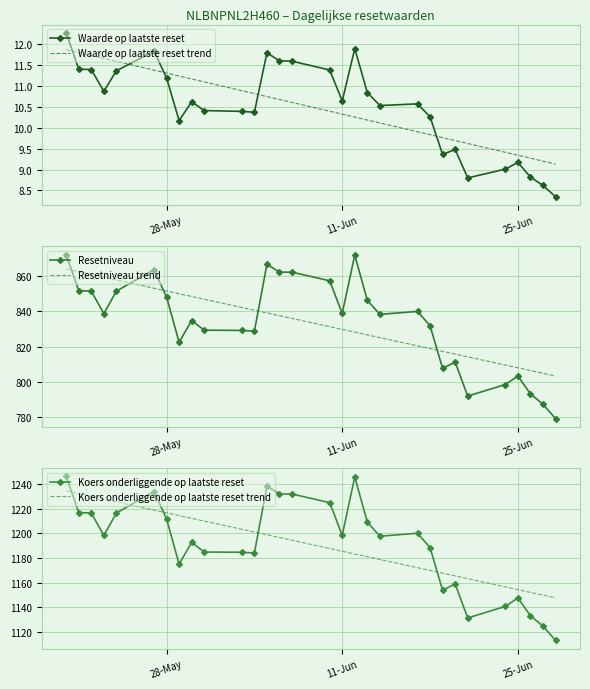

How many lines are shown in the chart?

6